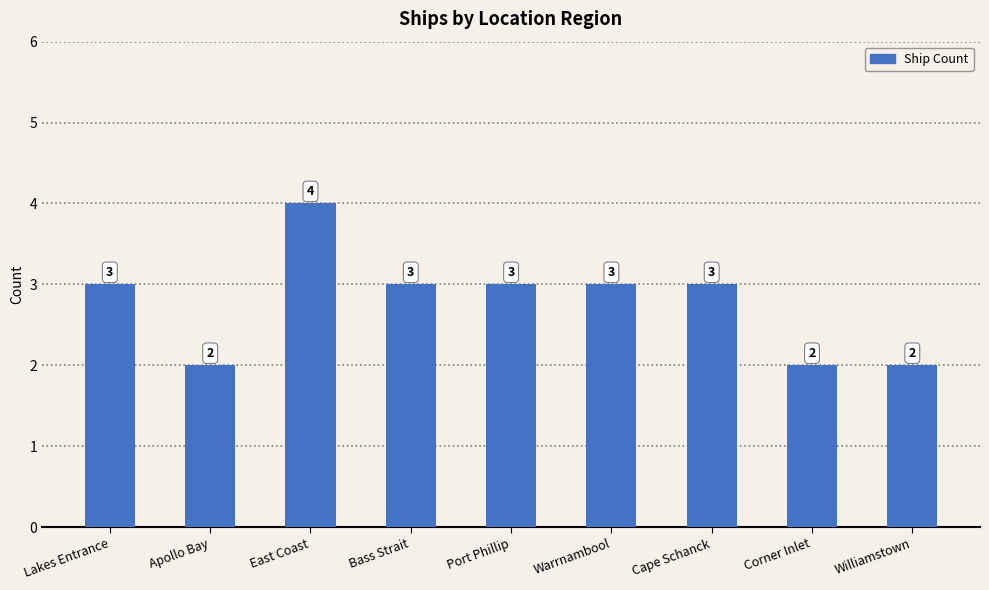

Reading left to right, what are all the values shown in this chart?

Lakes Entrance=3	Apollo Bay=2	East Coast=4	Bass Strait=3	Port Phillip=3	Warrnambool=3	Cape Schanck=3	Corner Inlet=2	Williamstown=2